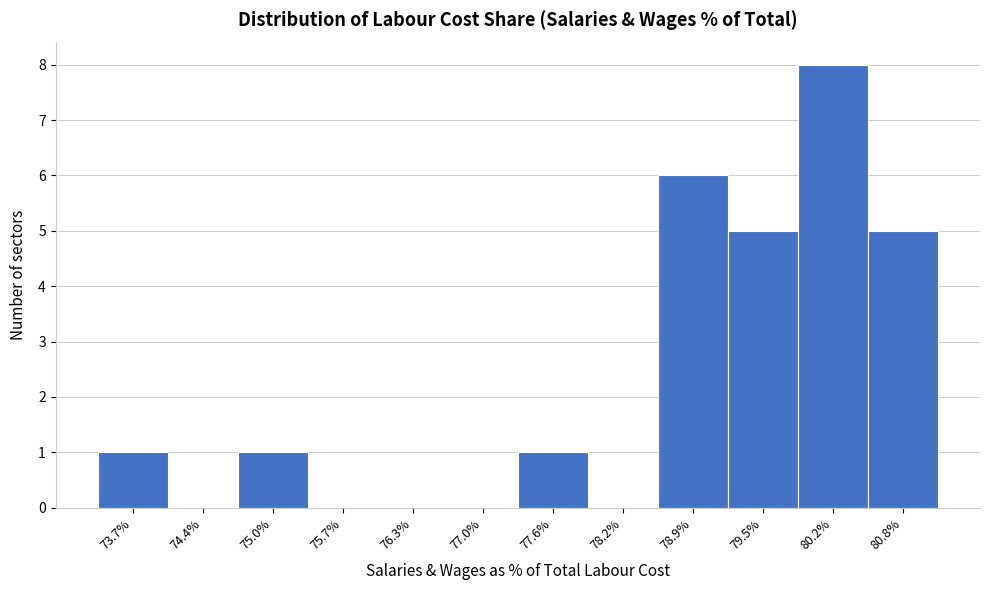

Reading right to left, extract all data points from this chart.

80.8%=5	80.2%=8	79.5%=5	78.9%=6	78.2%=0	77.6%=1	77.0%=0	76.3%=0	75.7%=0	75.0%=1	74.4%=0	73.7%=1